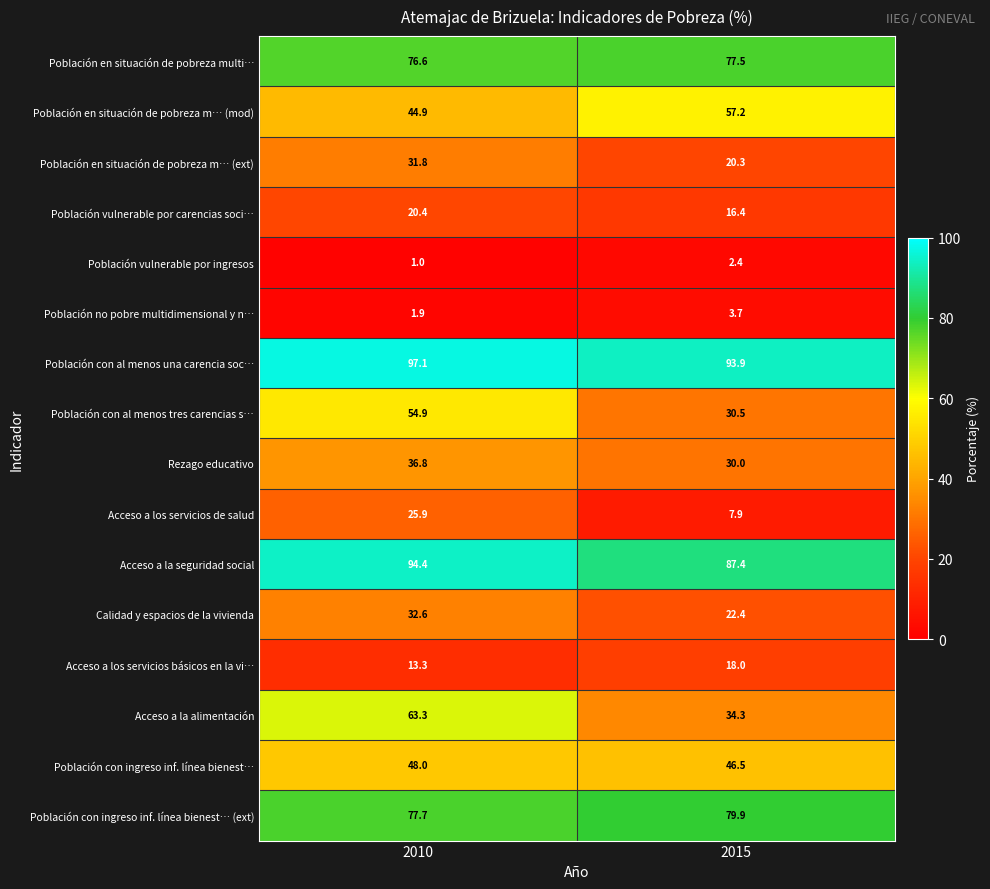

True or false: Población en situación de pobreza m… (ext) has a value of 55.7 at 2010.

False